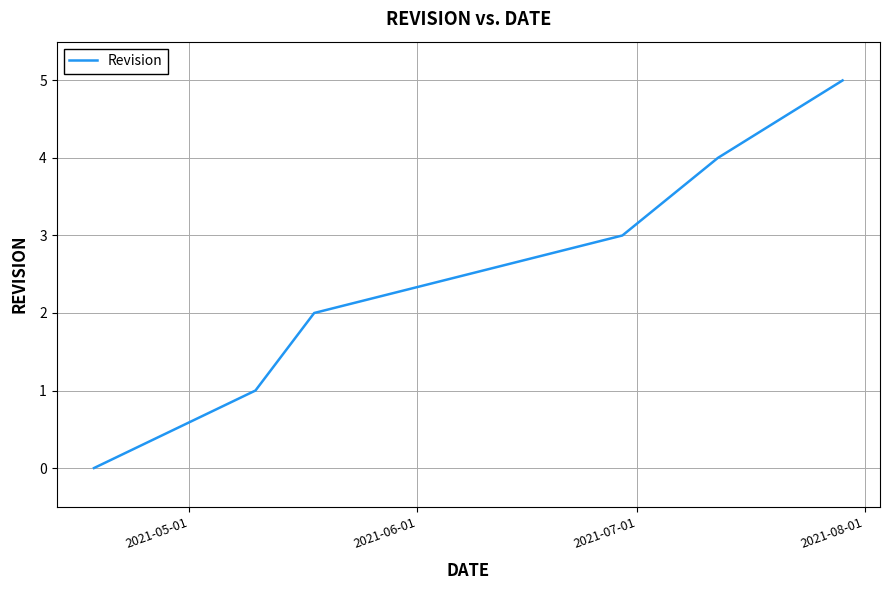

True or false: there are more than 2 points higher than both neighbors.

False